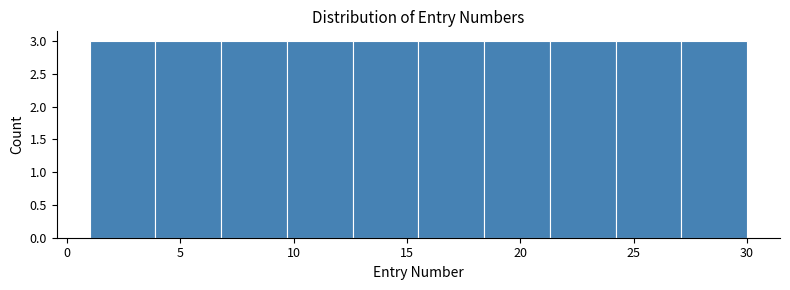

What is the height of the bar covering 3.9 to 6.8 on the x-axis? Neither the bar edges nor the heights are printed on the chart, so give them approximately, as read against the axes.

3